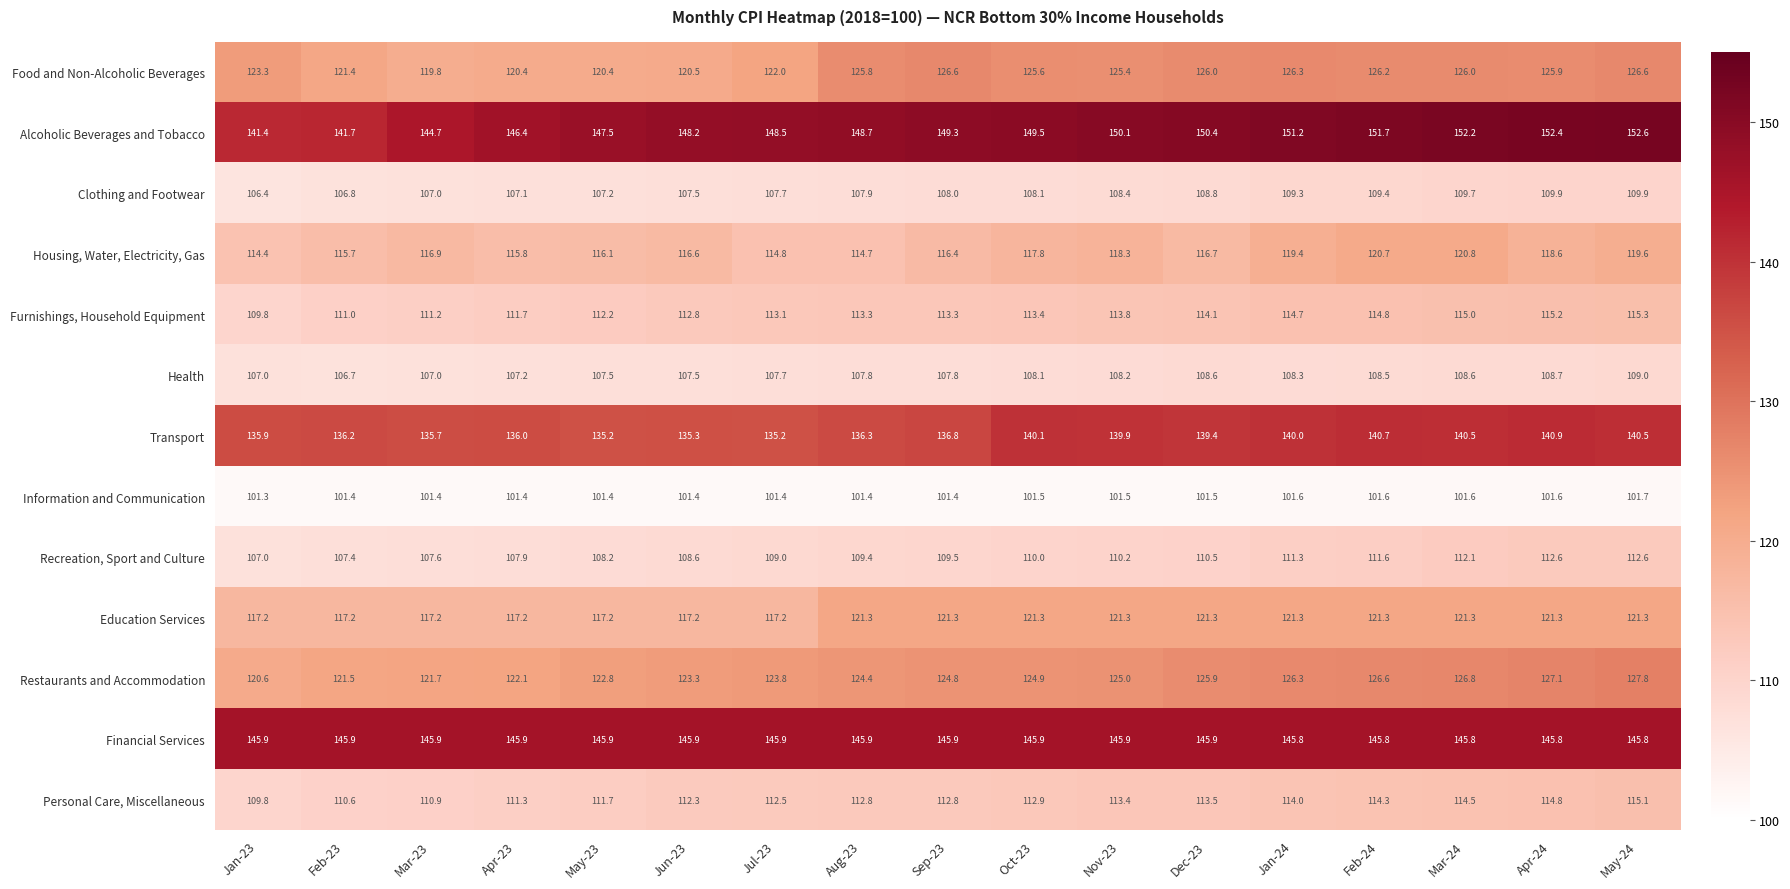

At which label is Restaurants and Accommodation closest to 124?

Jul-23